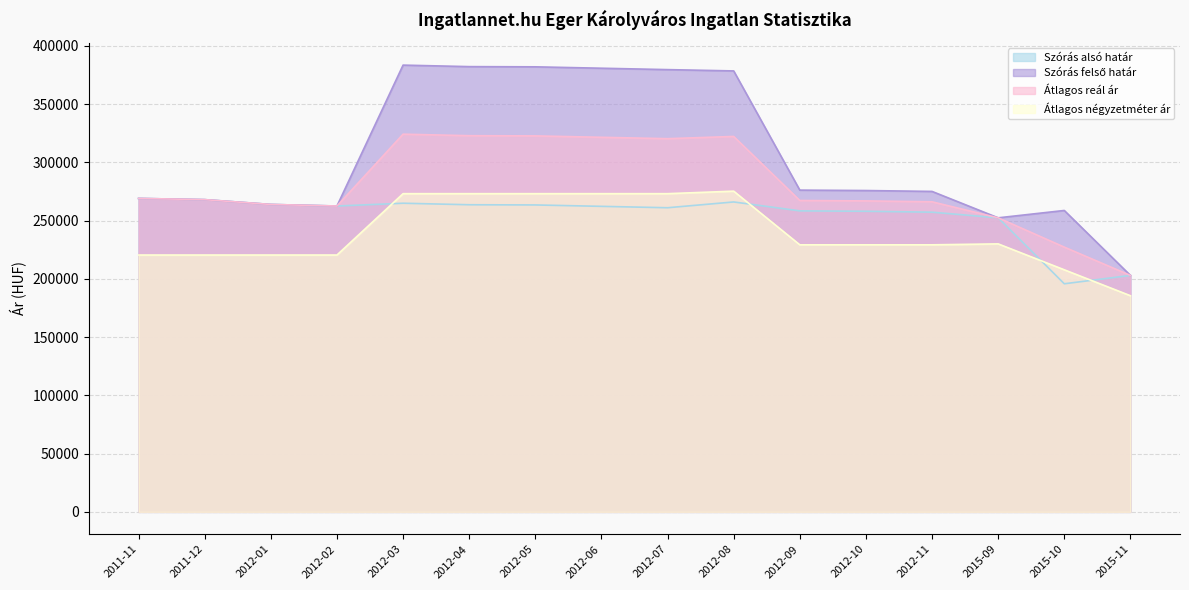

True or false: Szórás alsó határ and Átlagos négyzetméter ár intersect in this chart.

True